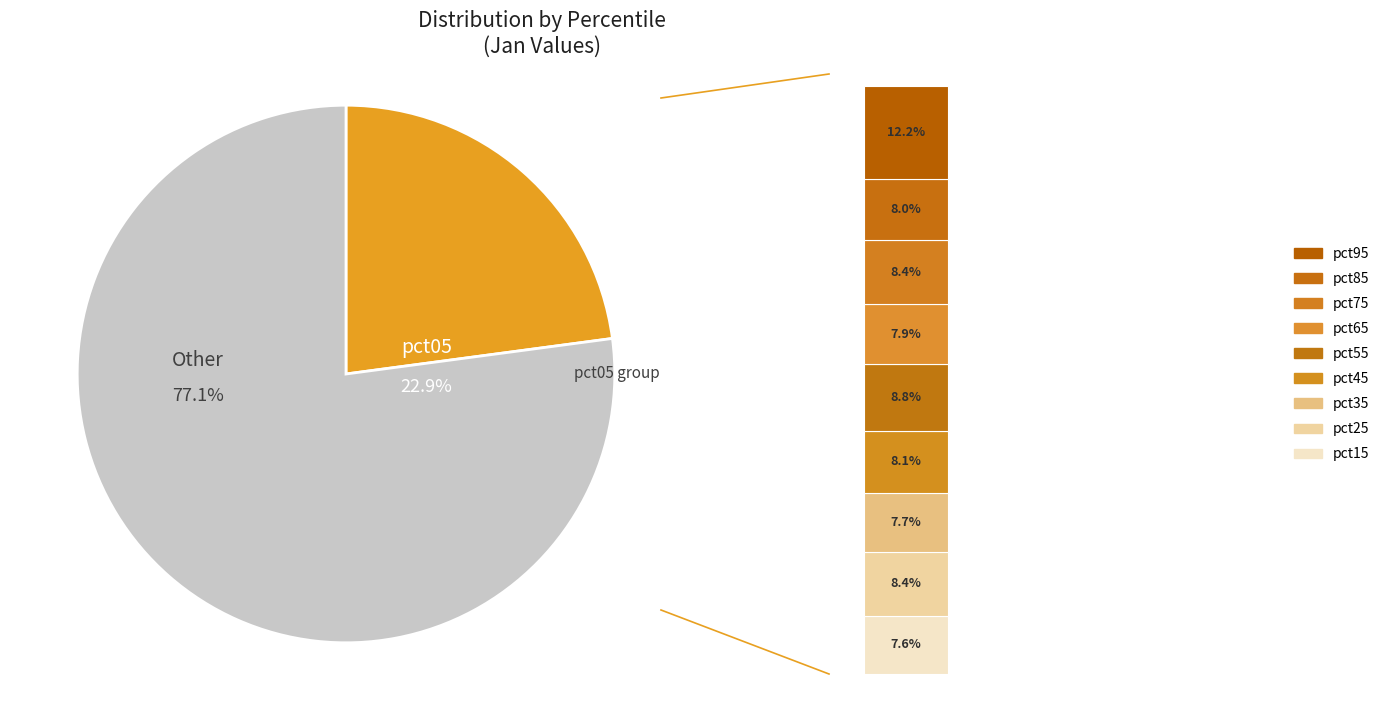

What portion of the pie excludes pct75?

91.6%